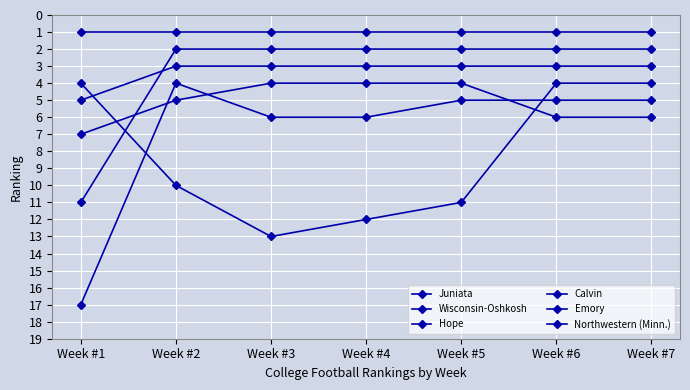

What is the sum of the Northwestern (Minn.) values at Week #3 and Week #2?

23